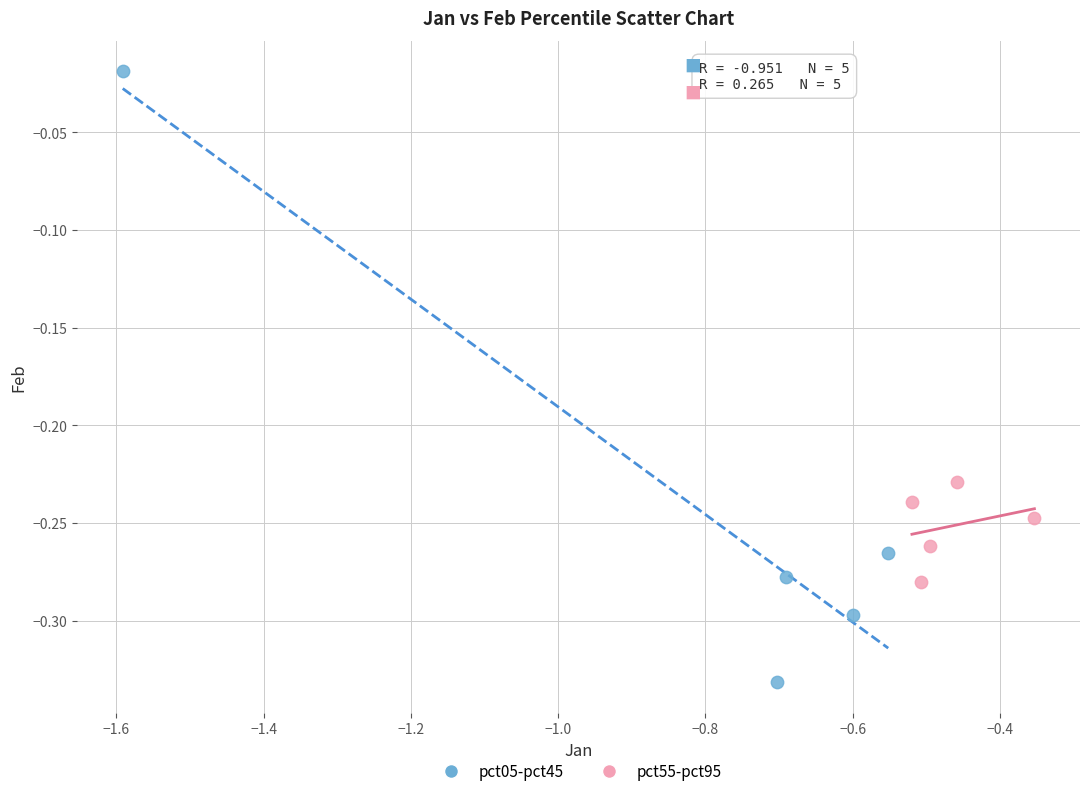

Which series contains the highest Y value?

pct05-pct45